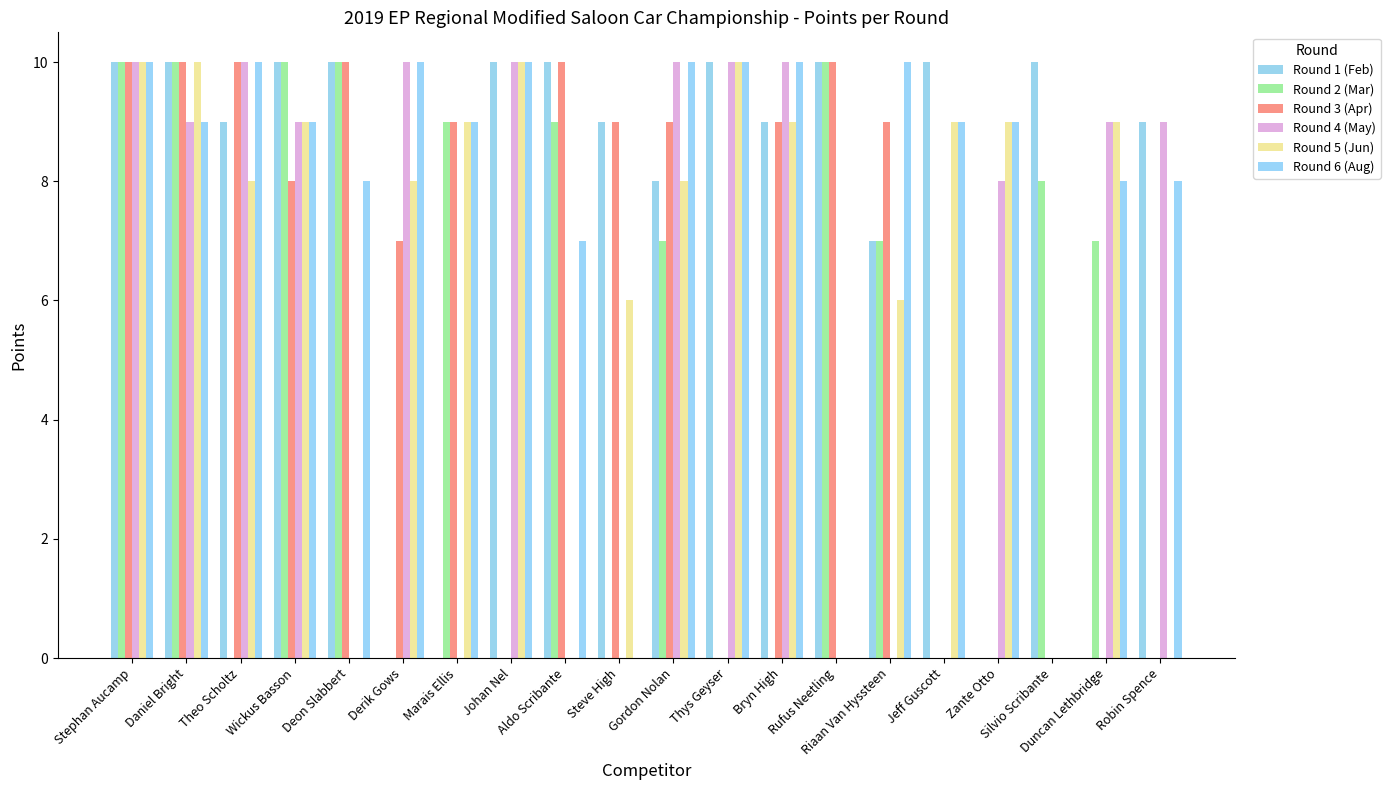

What is the sum of all Round 5 (Jun) values?

130